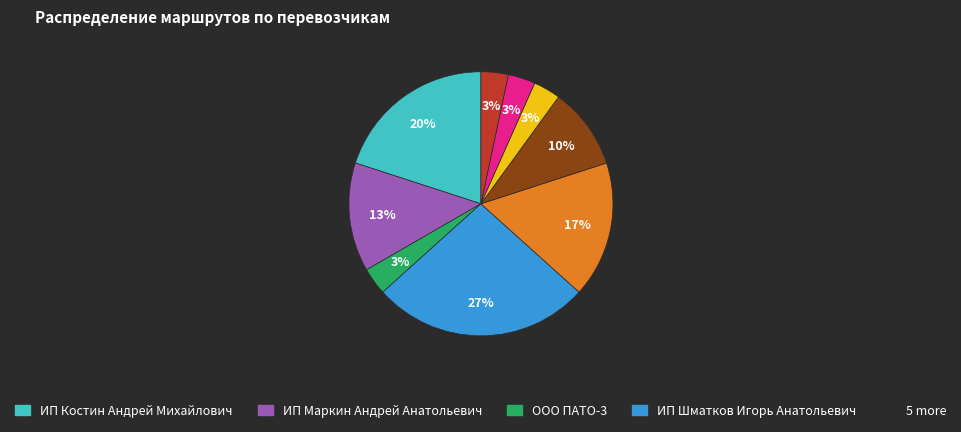

Is there a majority slice in this chart?

No